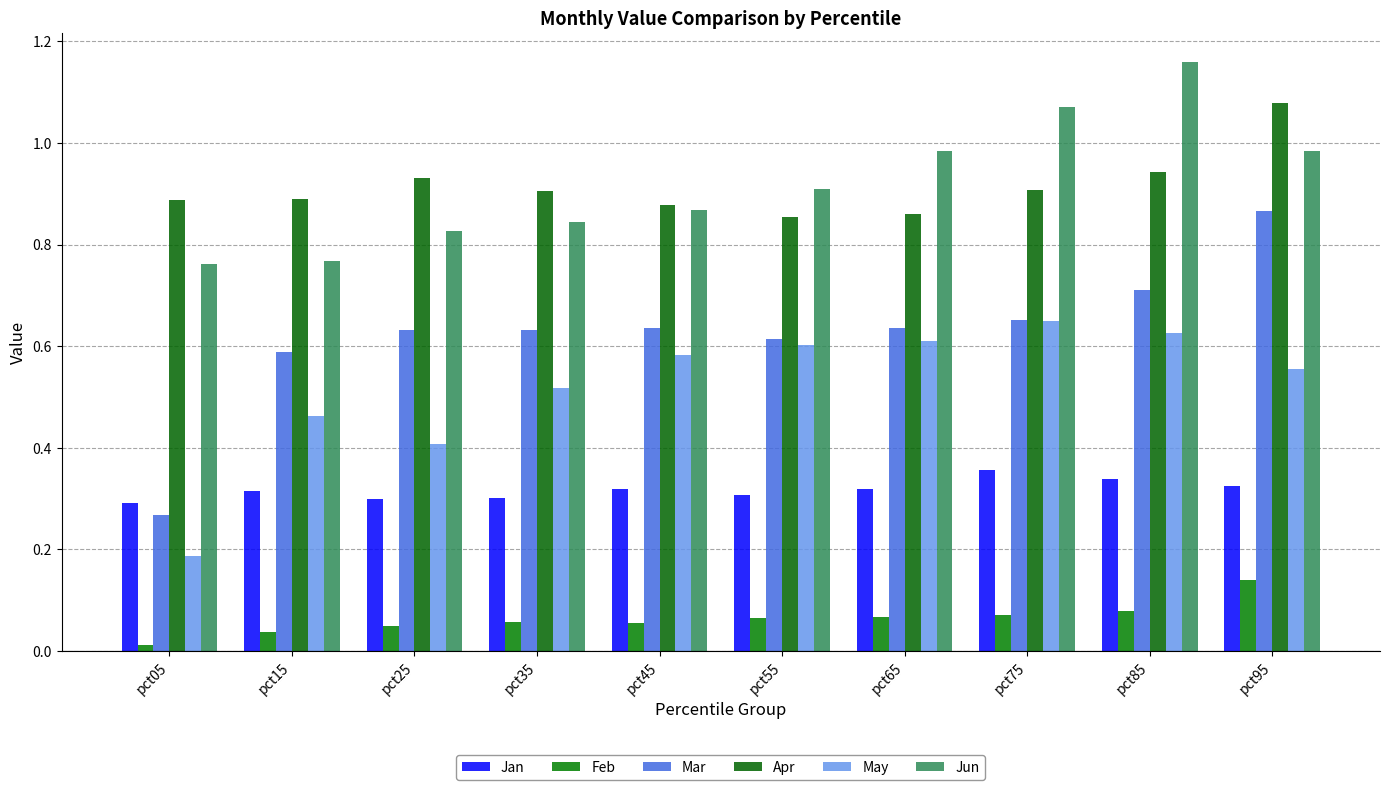

What value does the May series have at pct05?

0.2